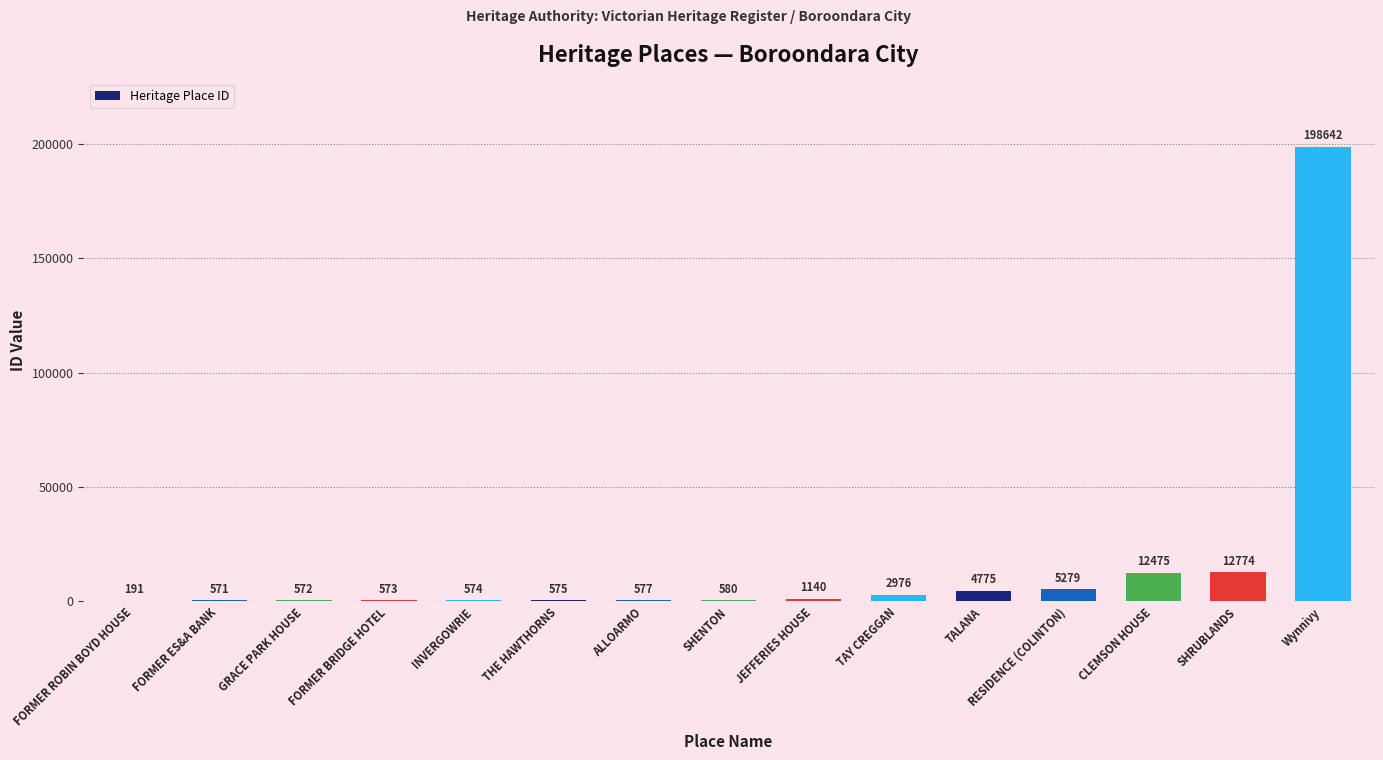

Are the bars horizontal?

No